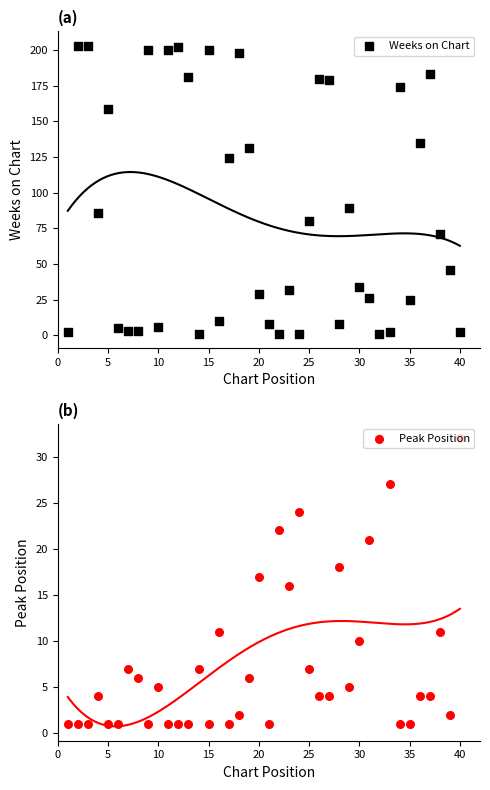

Which series contains the highest Y value?

Weeks on Chart